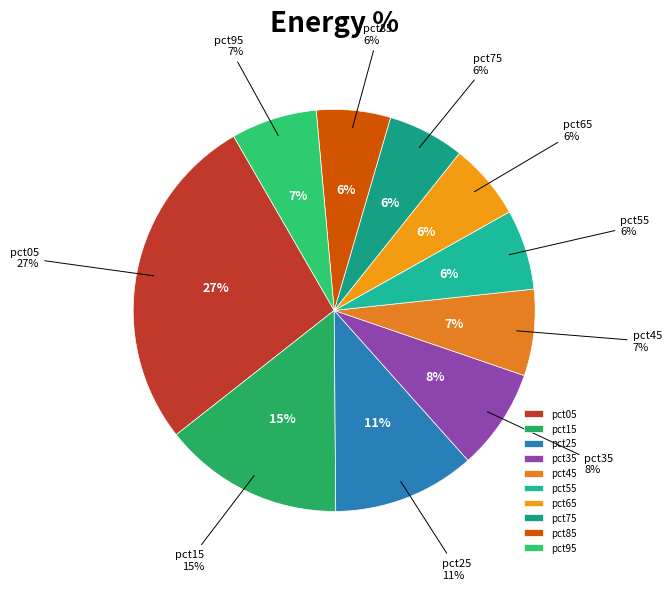

To the nearest percent, what portion does pct45 represent?

7%